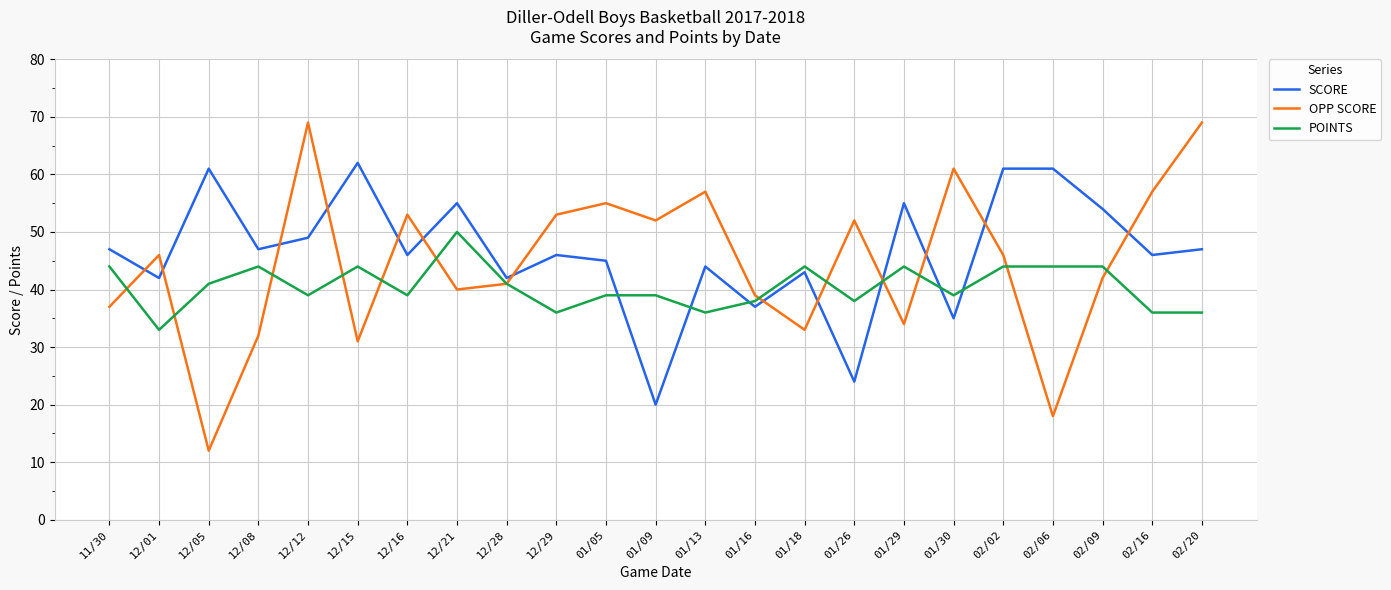

Which series has the largest range (max minus min)?

OPP SCORE